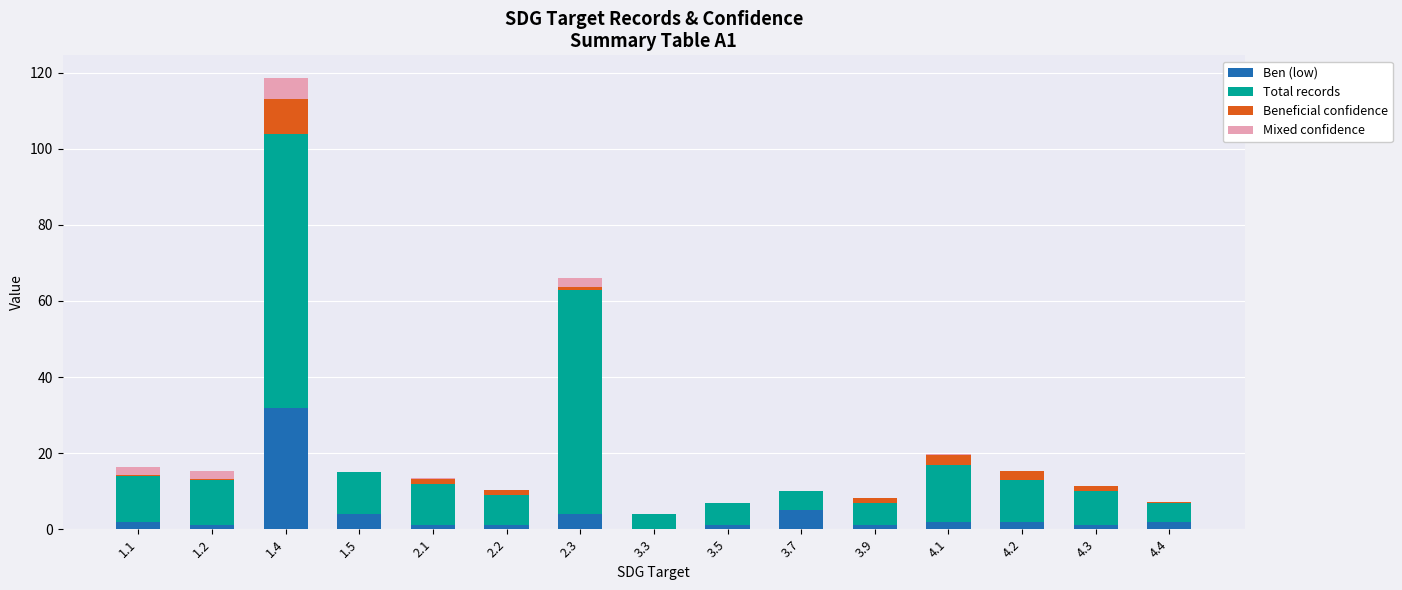

At which category is the sum across all series the highest?

1.4